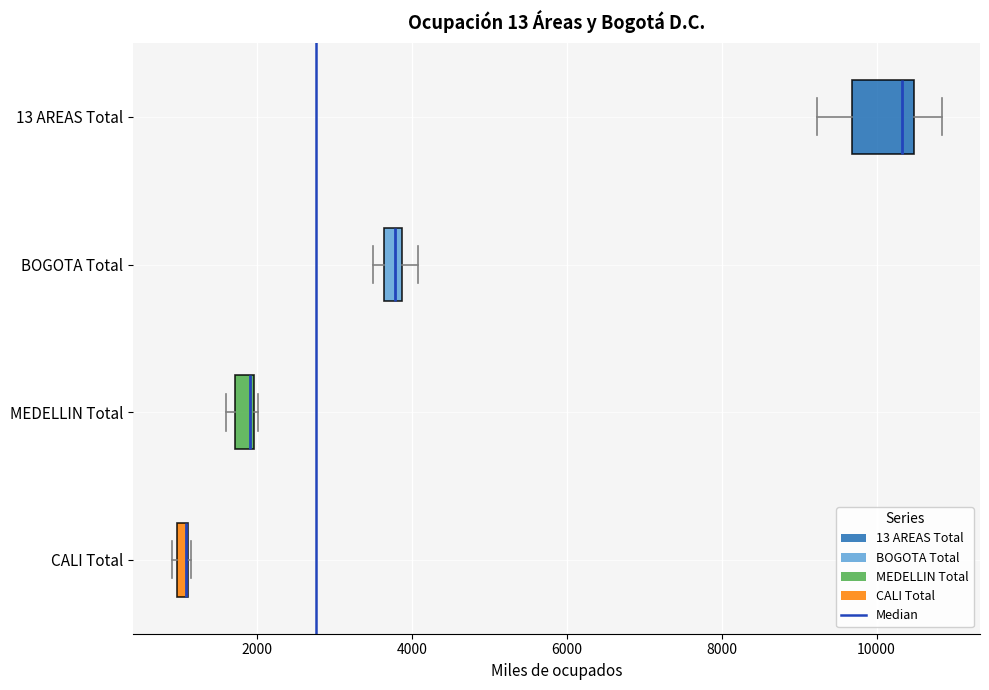

Which box is the widest, from its left edge to its right edge?

13 AREAS Total